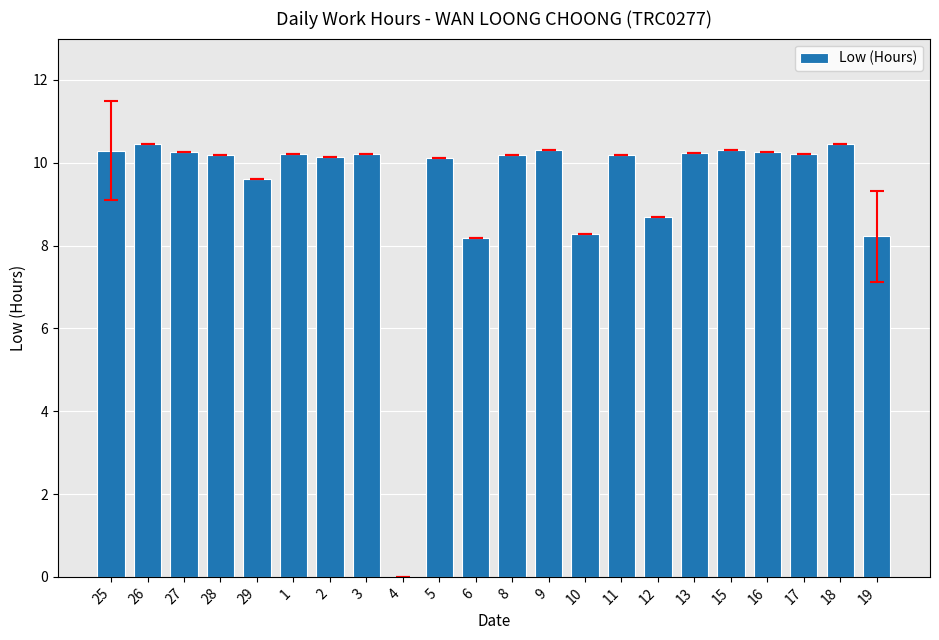

Count the number of values greater than 10.

16